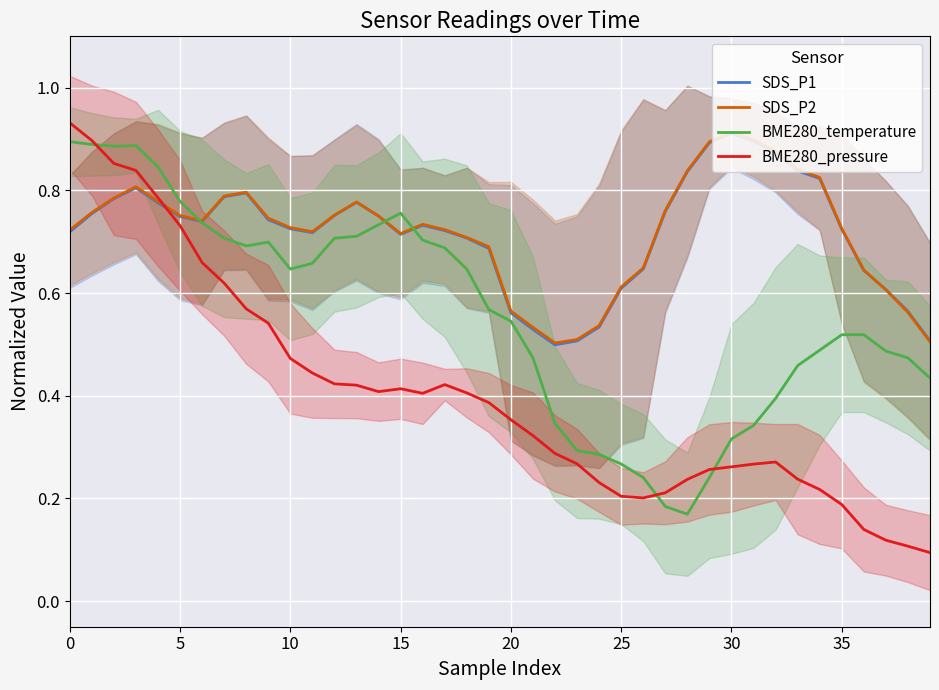

How many lines are shown in the chart?

4